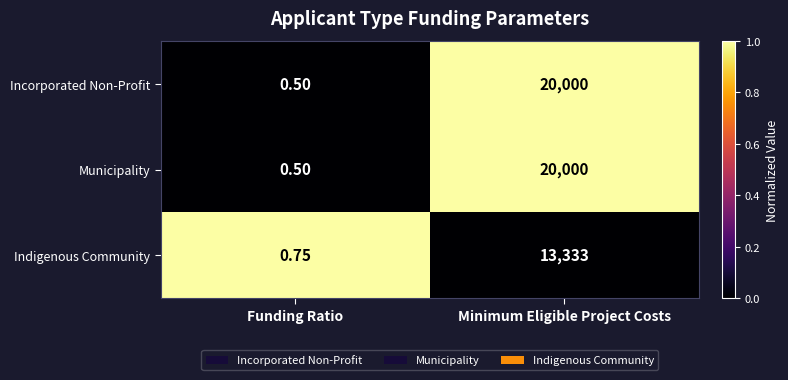

Where is Municipality nearest to the value 10000?

Funding Ratio